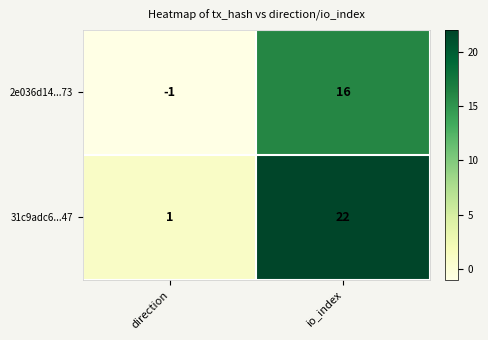

At which category does the chart reach its peak across all series?

io_index